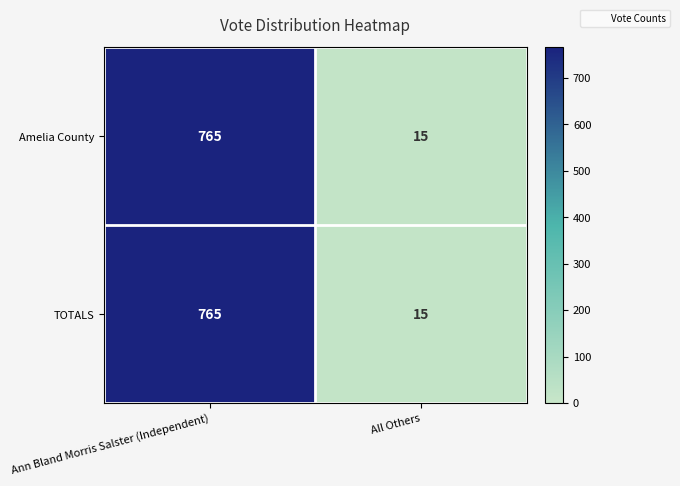

Is it true that Amelia County equals 4 at All Others?

False